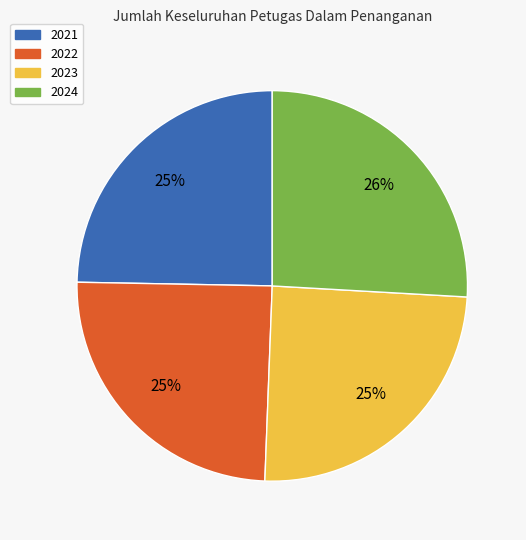

To the nearest percent, what is the average slice percentage?

25%